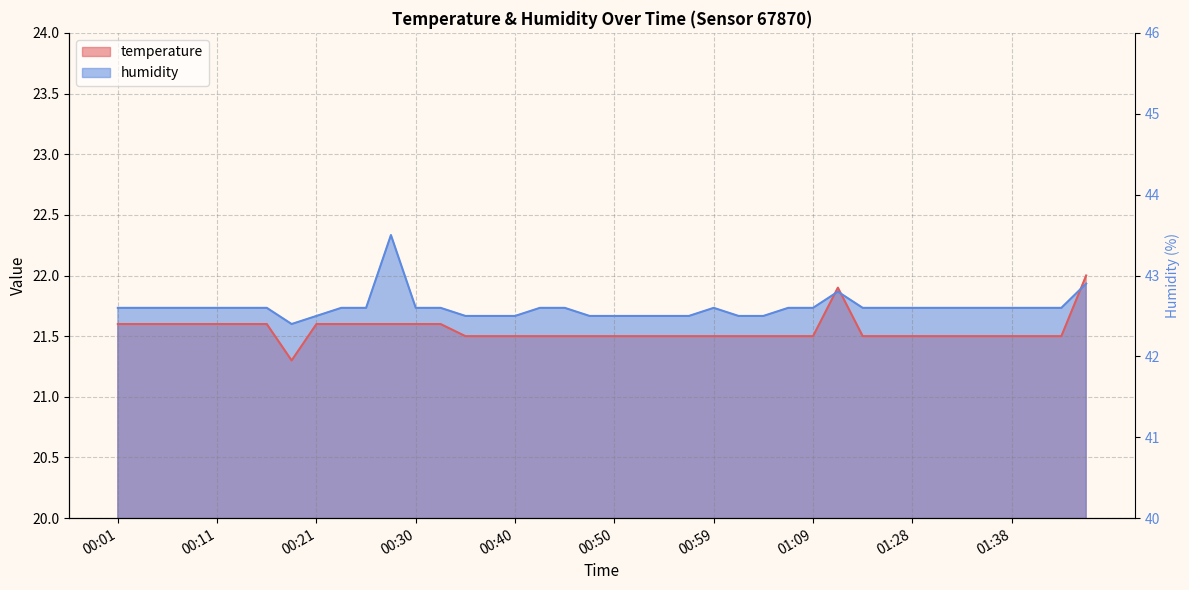

How many temperature values are between 21 and 22?

40